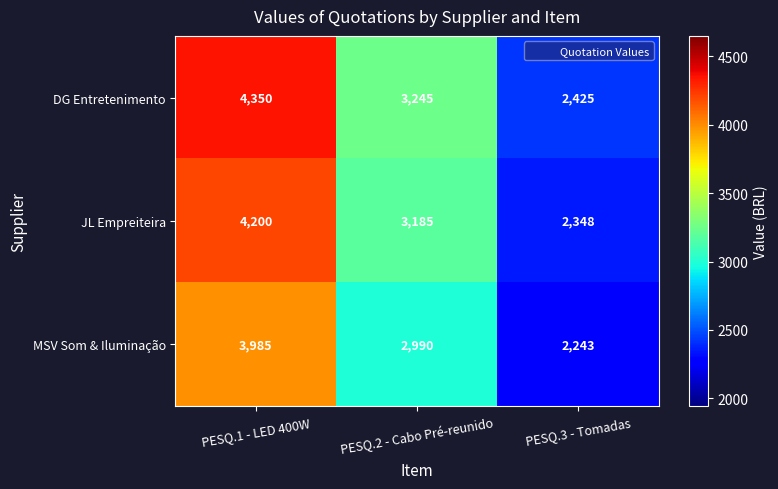

List the labels in order of MSV Som & Iluminação value, largest first.

PESQ.1 - LED 400W, PESQ.2 - Cabo Pré-reunido, PESQ.3 - Tomadas